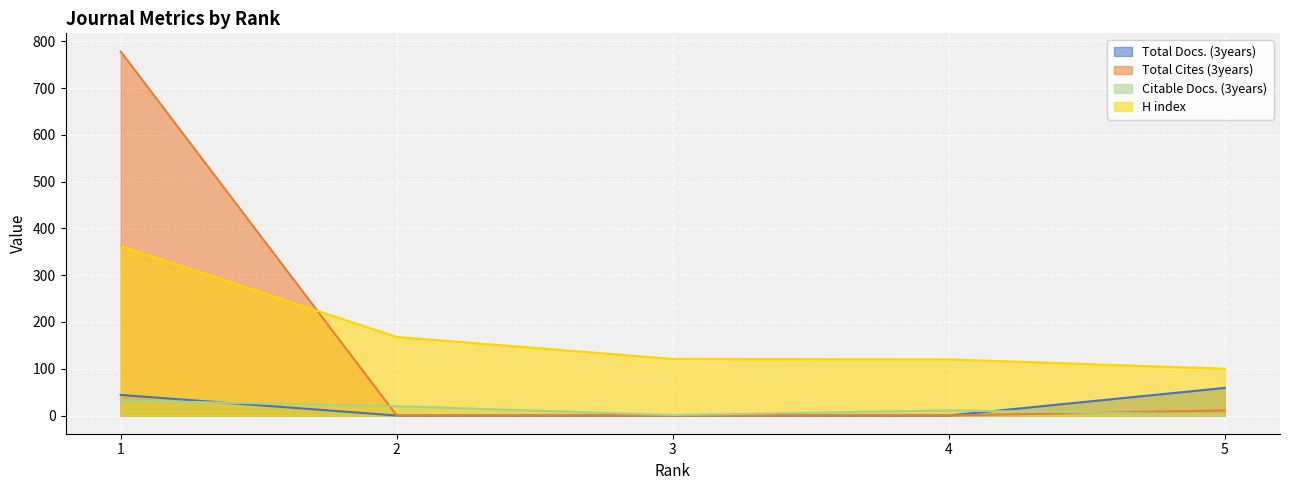

Does the chart display data point markers on the line(s)?

No